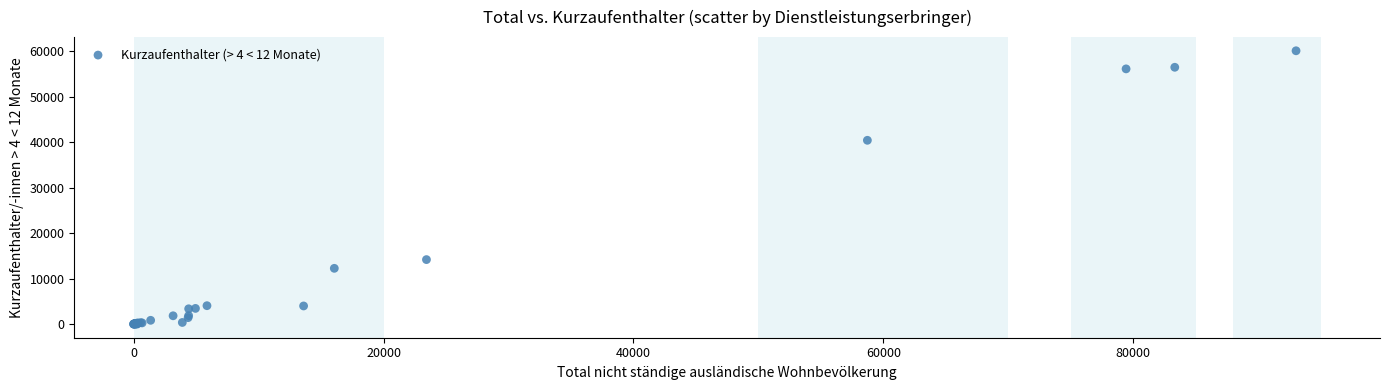

What Y value in the scatter plot is closest to 30079?

40451